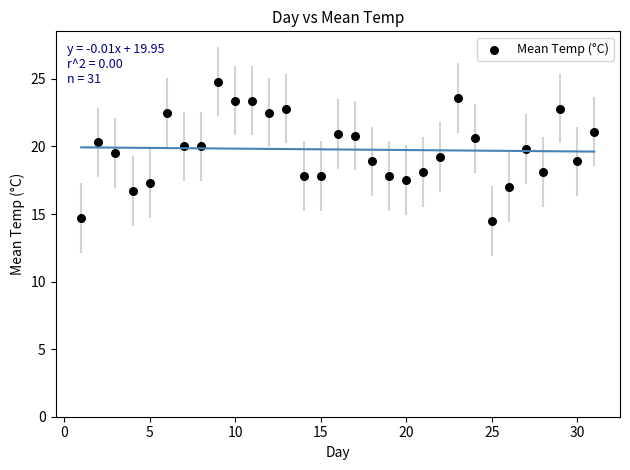

What is the range of Y values (max minus min)?

10.3